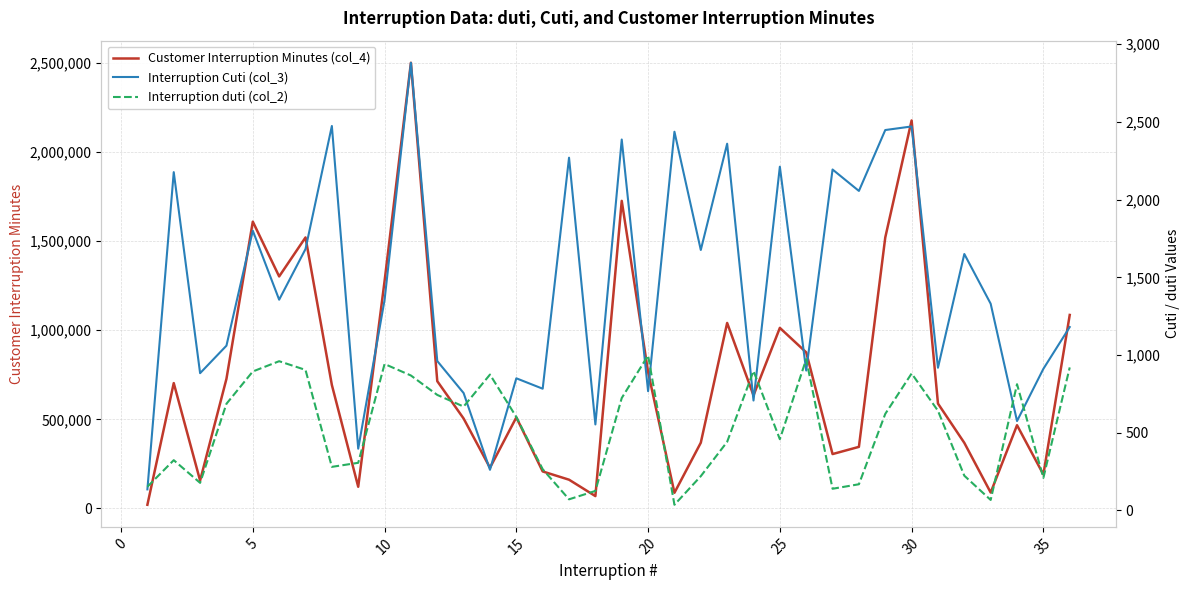

True or false: Interruption duti (col_2) has more than 2 points higher than both neighbors.

True